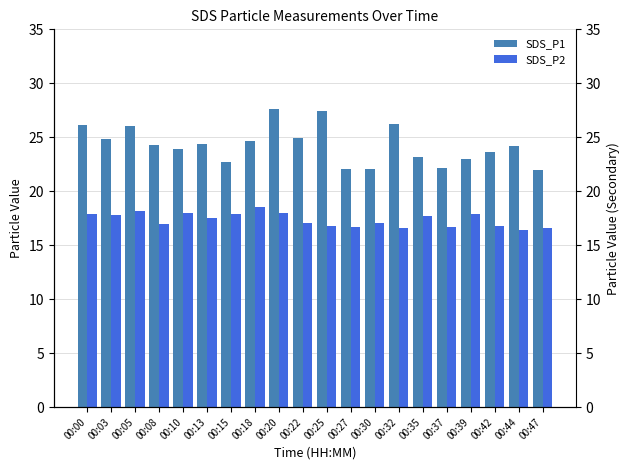

Between 00:22 and 00:39, which series saw the biggest shift?

SDS_P1